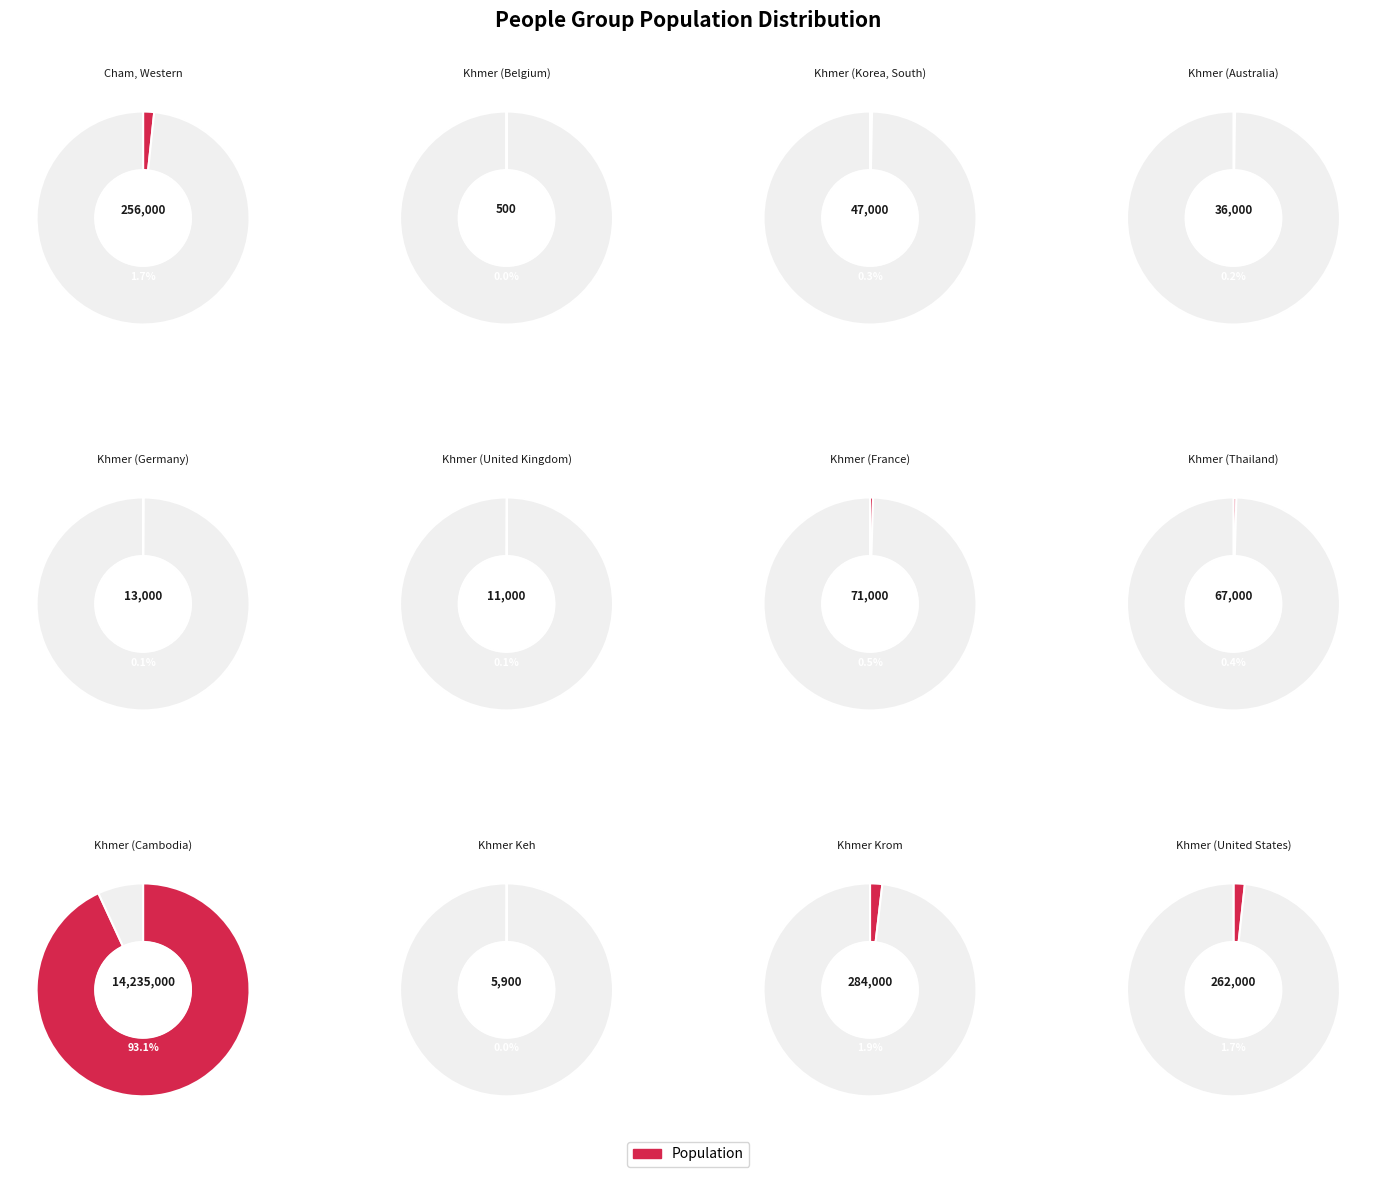

Which slice is the smallest?

Khmer (Belgium)